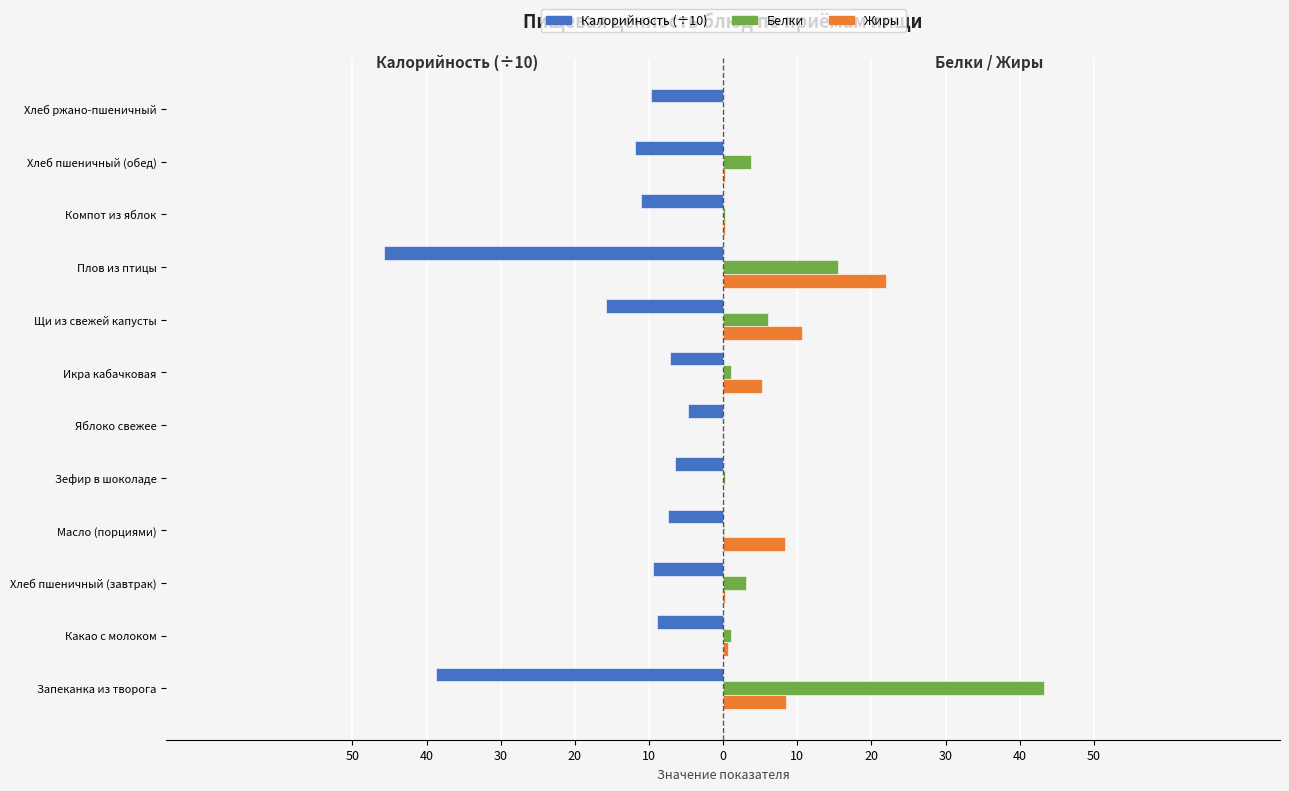

What are all the series names shown in the legend?

Калорийность (÷10), Белки, Жиры